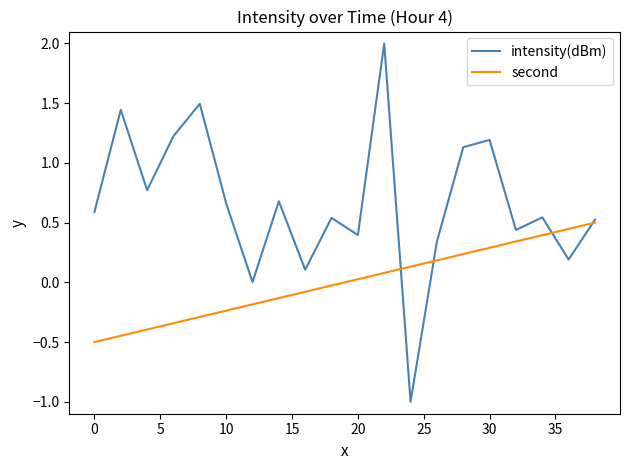

Rank the series by their maximum value, from highest to lowest.

intensity(dBm), second